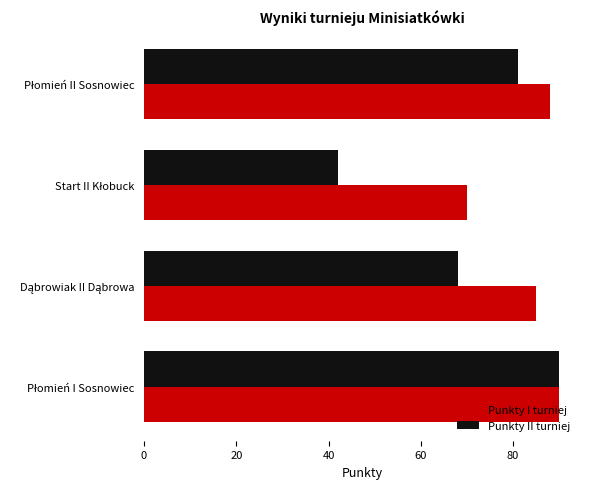

What is the difference between the second highest and minimum values in the Punkty II turniej series?

39